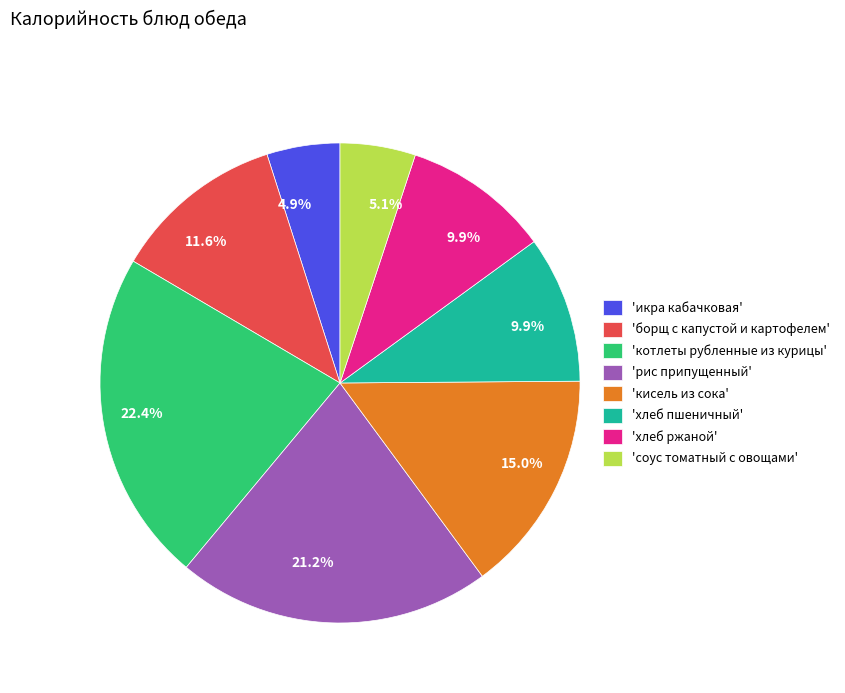

Which has a higher value, 'рис припущенный' or 'икра кабачковая'?

'рис припущенный'